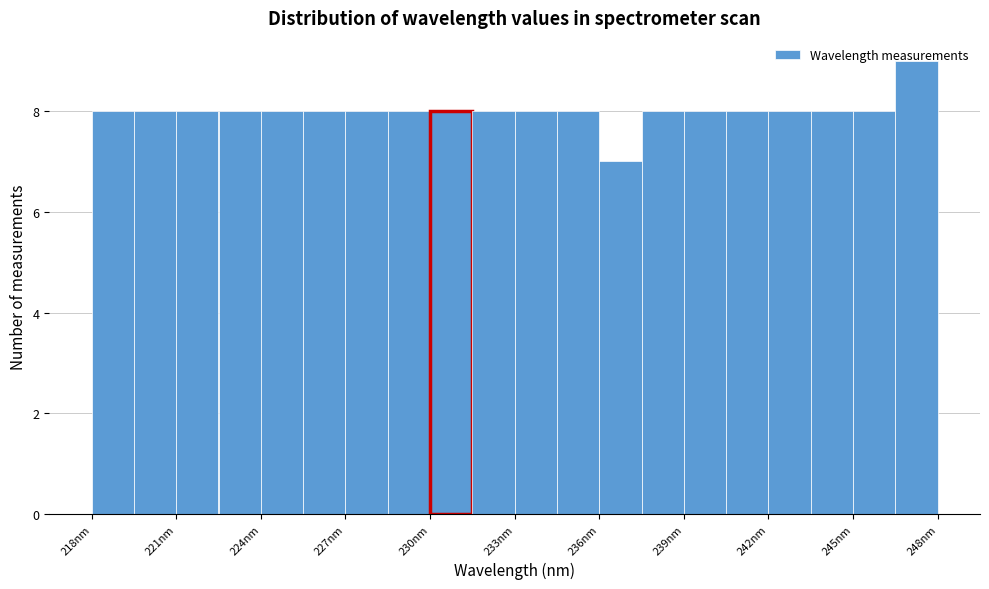

Read against the x-axis, roughly where is the centre of the tallest bar?

247.5